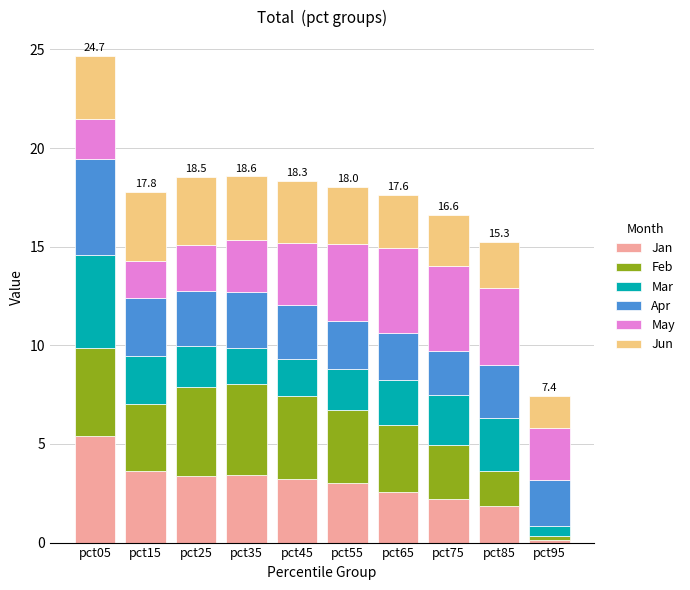

What is the difference between the second highest and second lowest values in the Jan series?

1.7